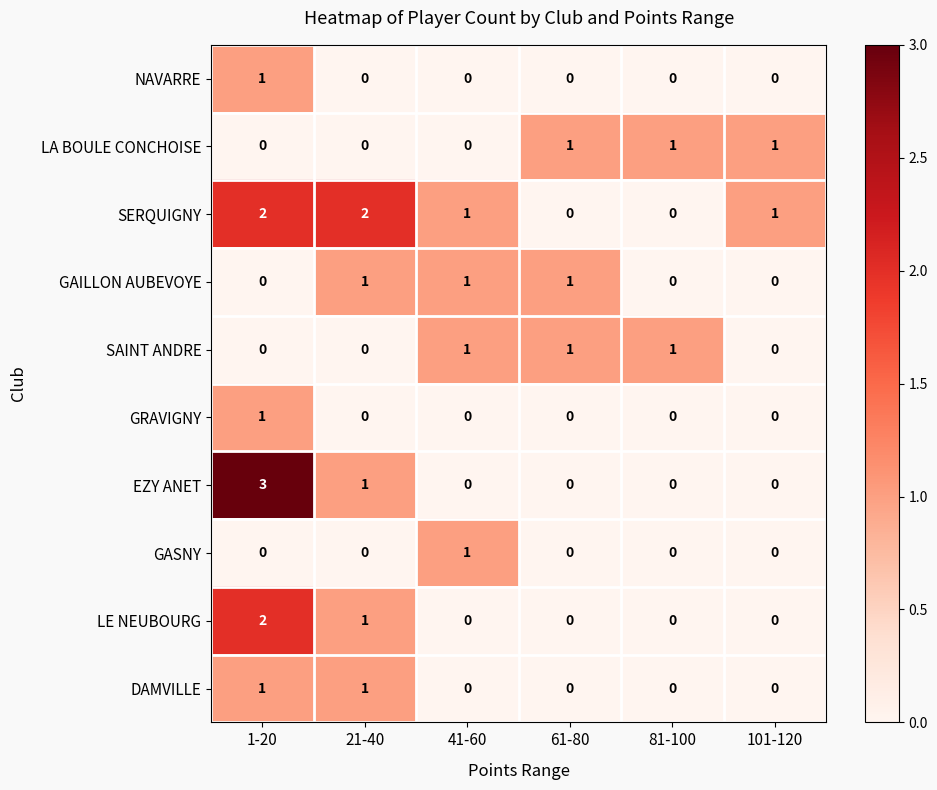

How many data points does each series have?

6